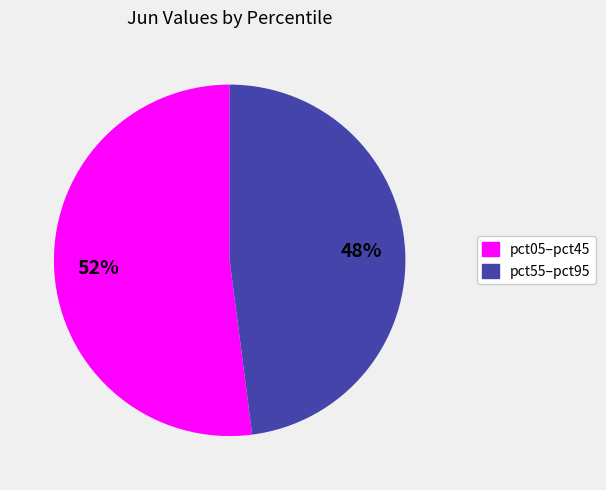

Is there a majority slice in this chart?

Yes